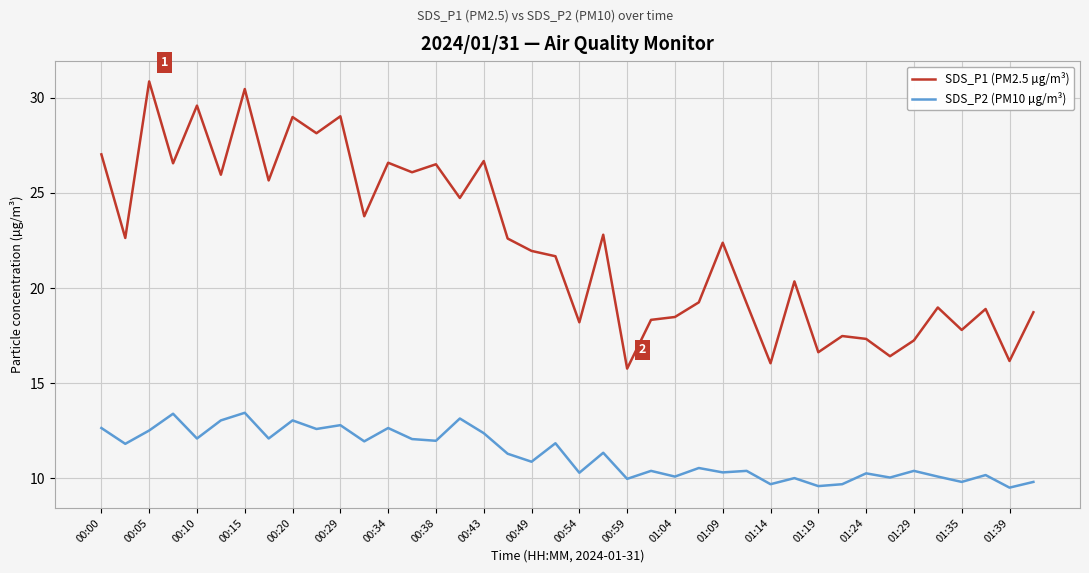

Which series has the widest spread of values?

SDS_P1 (PM2.5 µg/m³)